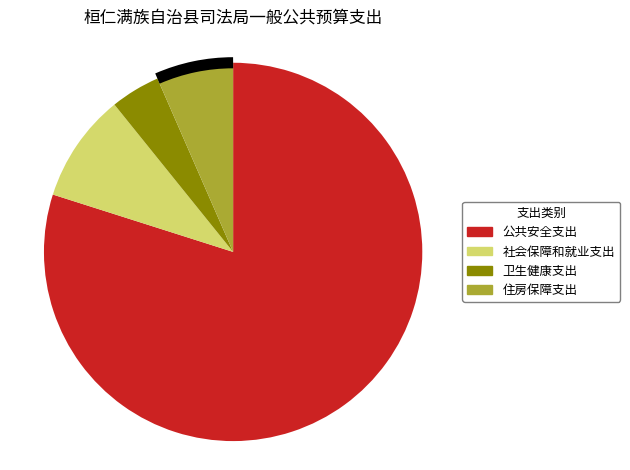

What is the largest slice in the pie chart?

公共安全支出